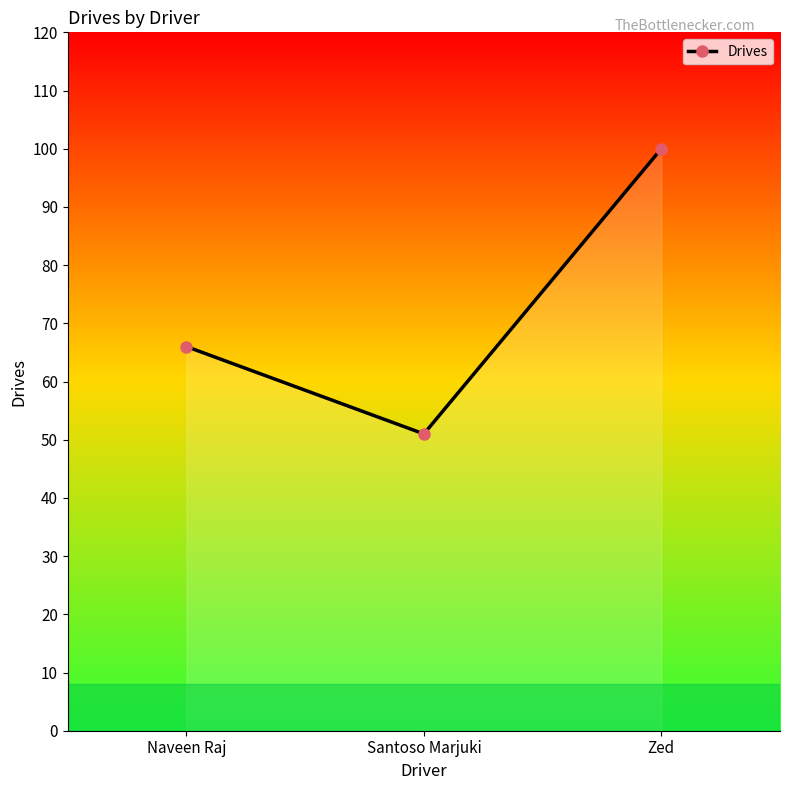

What is the maximum value shown in the chart?

100